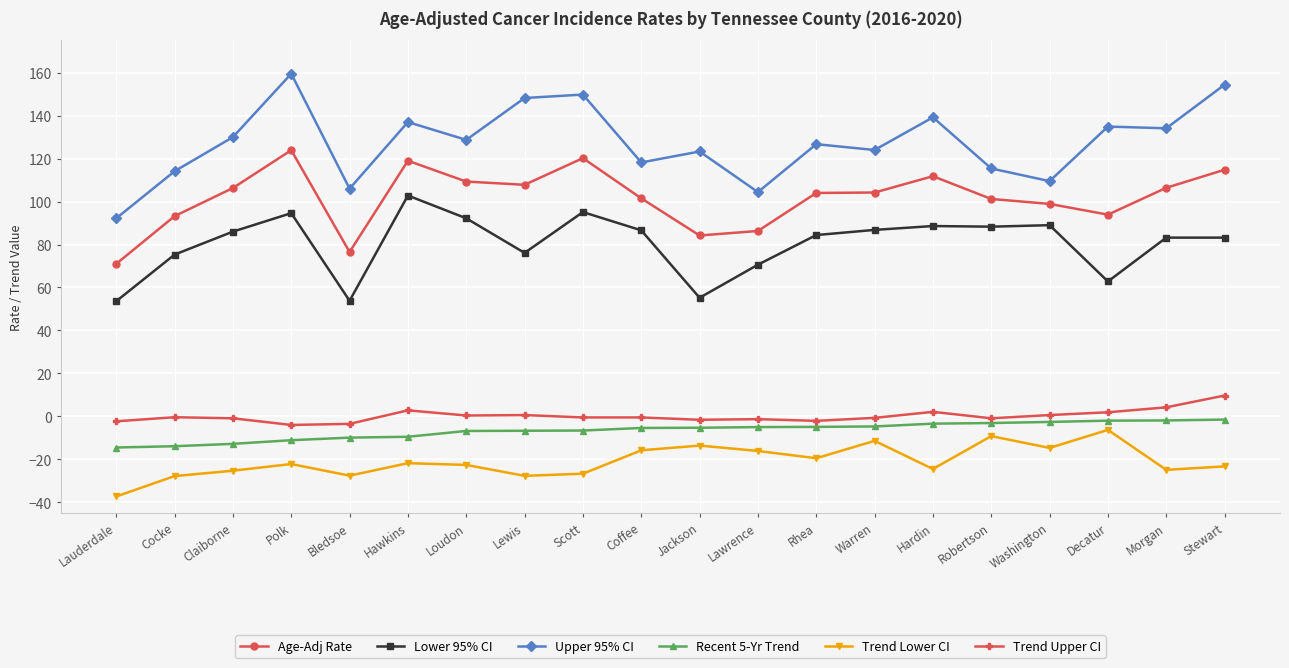

What is the value of the Trend Lower CI point at the 5th from the left?

-27.6